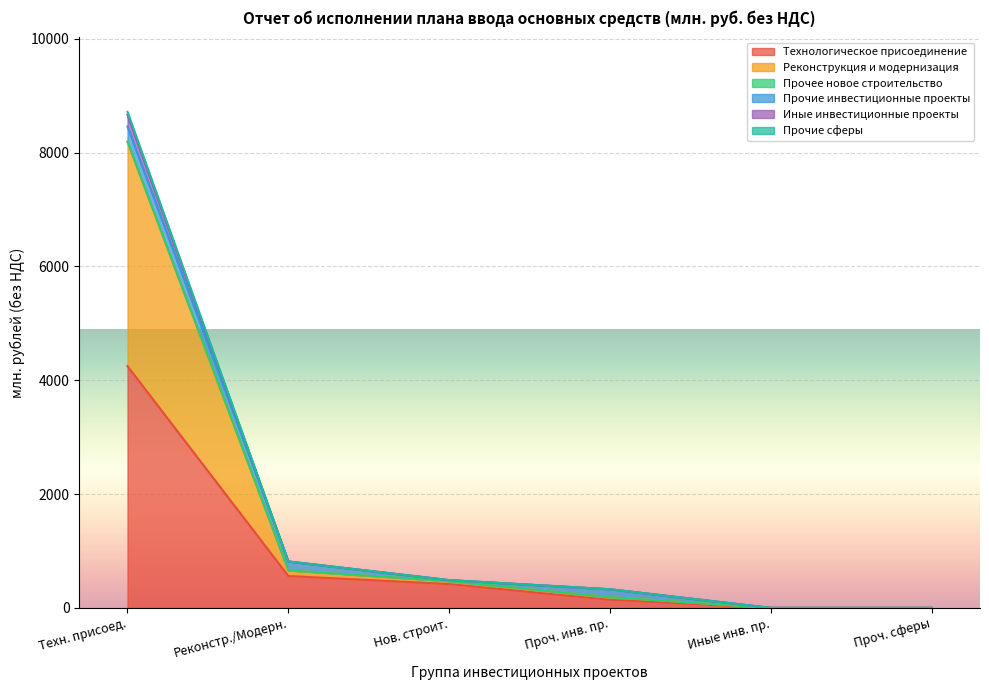

The value of Технологическое присоединение at Техн. присоед. is 4249.2. True or false?

True